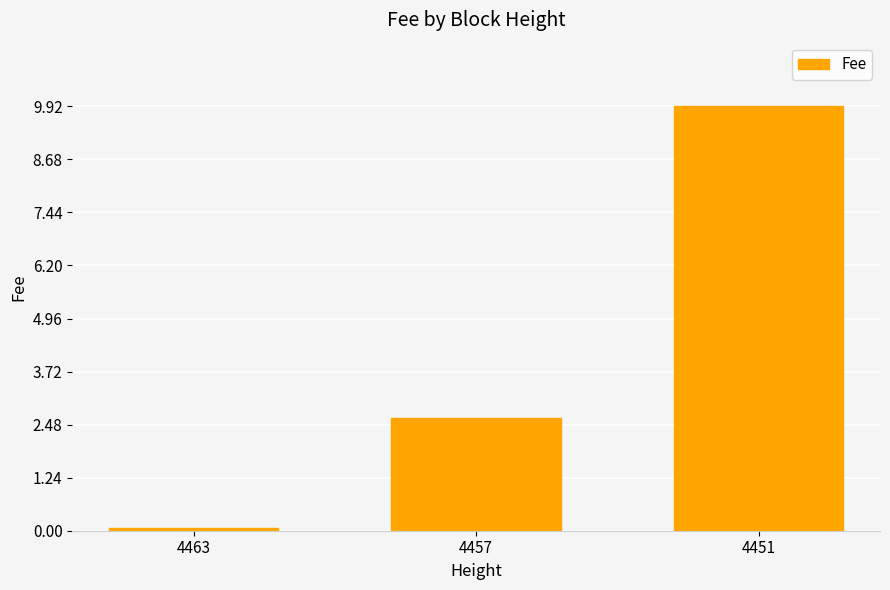

Reading left to right, list all the values displayed in this chart.

0.1	2.6	9.9